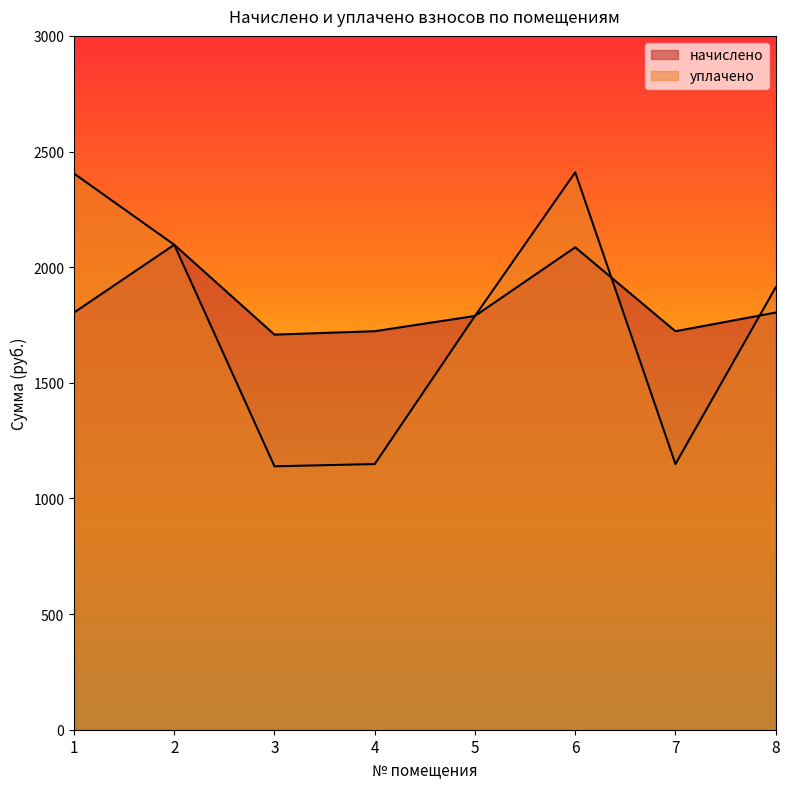

Between which two adjacent categories do начислено and уплачено first intersect?

6 and 7